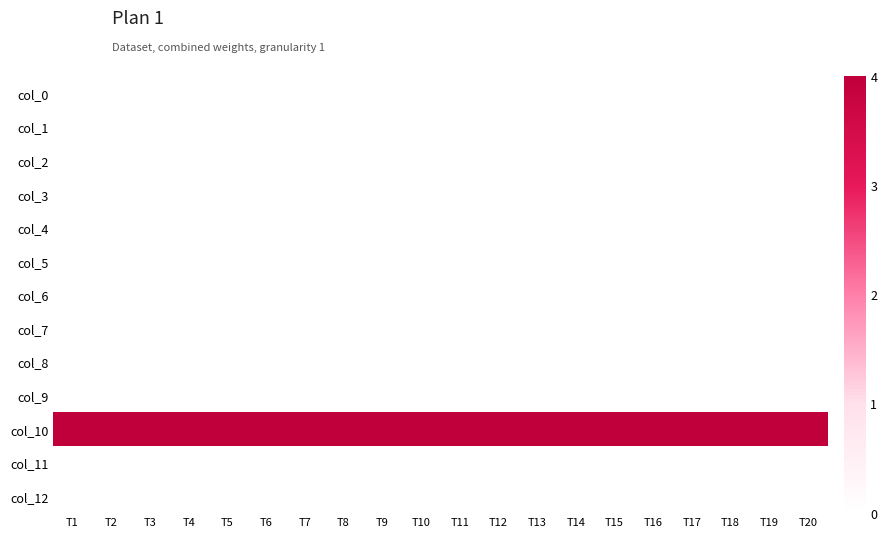

Reading right to left, what are all the values shown in this chart?

col_0: T20=0	T19=0	T18=0	T17=0	T16=0	T15=0	T14=0	T13=0	T12=0	T11=0	T10=0	T9=0	T8=0	T7=0	T6=0	T5=0	T4=0	T3=0	T2=0	T1=0
col_1: T20=0	T19=0	T18=0	T17=0	T16=0	T15=0	T14=0	T13=0	T12=0	T11=0	T10=0	T9=0	T8=0	T7=0	T6=0	T5=0	T4=0	T3=0	T2=0	T1=0
col_2: T20=0	T19=0	T18=0	T17=0	T16=0	T15=0	T14=0	T13=0	T12=0	T11=0	T10=0	T9=0	T8=0	T7=0	T6=0	T5=0	T4=0	T3=0	T2=0	T1=0
col_3: T20=0	T19=0	T18=0	T17=0	T16=0	T15=0	T14=0	T13=0	T12=0	T11=0	T10=0	T9=0	T8=0	T7=0	T6=0	T5=0	T4=0	T3=0	T2=0	T1=0
col_4: T20=0	T19=0	T18=0	T17=0	T16=0	T15=0	T14=0	T13=0	T12=0	T11=0	T10=0	T9=0	T8=0	T7=0	T6=0	T5=0	T4=0	T3=0	T2=0	T1=0
col_5: T20=0	T19=0	T18=0	T17=0	T16=0	T15=0	T14=0	T13=0	T12=0	T11=0	T10=0	T9=0	T8=0	T7=0	T6=0	T5=0	T4=0	T3=0	T2=0	T1=0
col_6: T20=0	T19=0	T18=0	T17=0	T16=0	T15=0	T14=0	T13=0	T12=0	T11=0	T10=0	T9=0	T8=0	T7=0	T6=0	T5=0	T4=0	T3=0	T2=0	T1=0
col_7: T20=0	T19=0	T18=0	T17=0	T16=0	T15=0	T14=0	T13=0	T12=0	T11=0	T10=0	T9=0	T8=0	T7=0	T6=0	T5=0	T4=0	T3=0	T2=0	T1=0
col_8: T20=0	T19=0	T18=0	T17=0	T16=0	T15=0	T14=0	T13=0	T12=0	T11=0	T10=0	T9=0	T8=0	T7=0	T6=0	T5=0	T4=0	T3=0	T2=0	T1=0
col_9: T20=0	T19=0	T18=0	T17=0	T16=0	T15=0	T14=0	T13=0	T12=0	T11=0	T10=0	T9=0	T8=0	T7=0	T6=0	T5=0	T4=0	T3=0	T2=0	T1=0
col_10: T20=4	T19=4	T18=4	T17=4	T16=4	T15=4	T14=4	T13=4	T12=4	T11=4	T10=4	T9=4	T8=4	T7=4	T6=4	T5=4	T4=4	T3=4	T2=4	T1=4
col_11: T20=0	T19=0	T18=0	T17=0	T16=0	T15=0	T14=0	T13=0	T12=0	T11=0	T10=0	T9=0	T8=0	T7=0	T6=0	T5=0	T4=0	T3=0	T2=0	T1=0
col_12: T20=0	T19=0	T18=0	T17=0	T16=0	T15=0	T14=0	T13=0	T12=0	T11=0	T10=0	T9=0	T8=0	T7=0	T6=0	T5=0	T4=0	T3=0	T2=0	T1=0